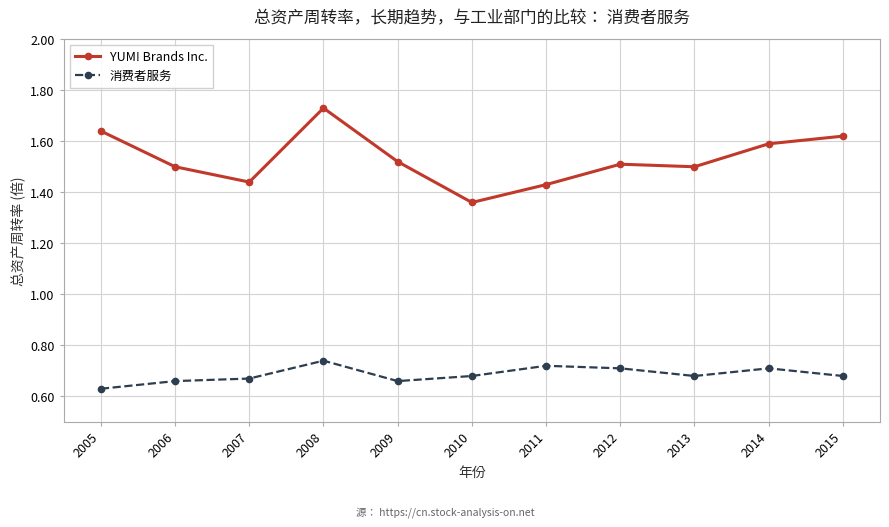

Which series changed the most between 2005 and 2008?

消费者服务